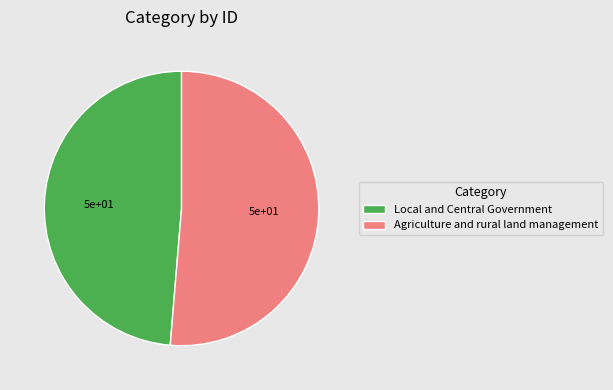

Is there any slice that represents more than half of the pie?

Yes